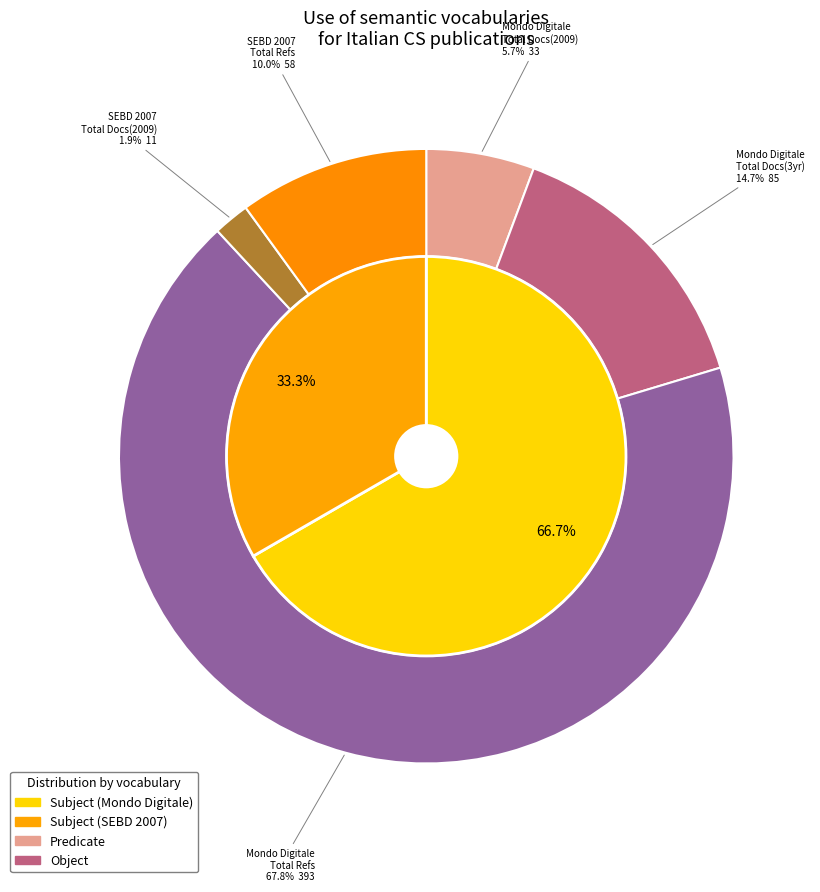

True or false: Mondo Digitale accounts for 95% of the total.

False